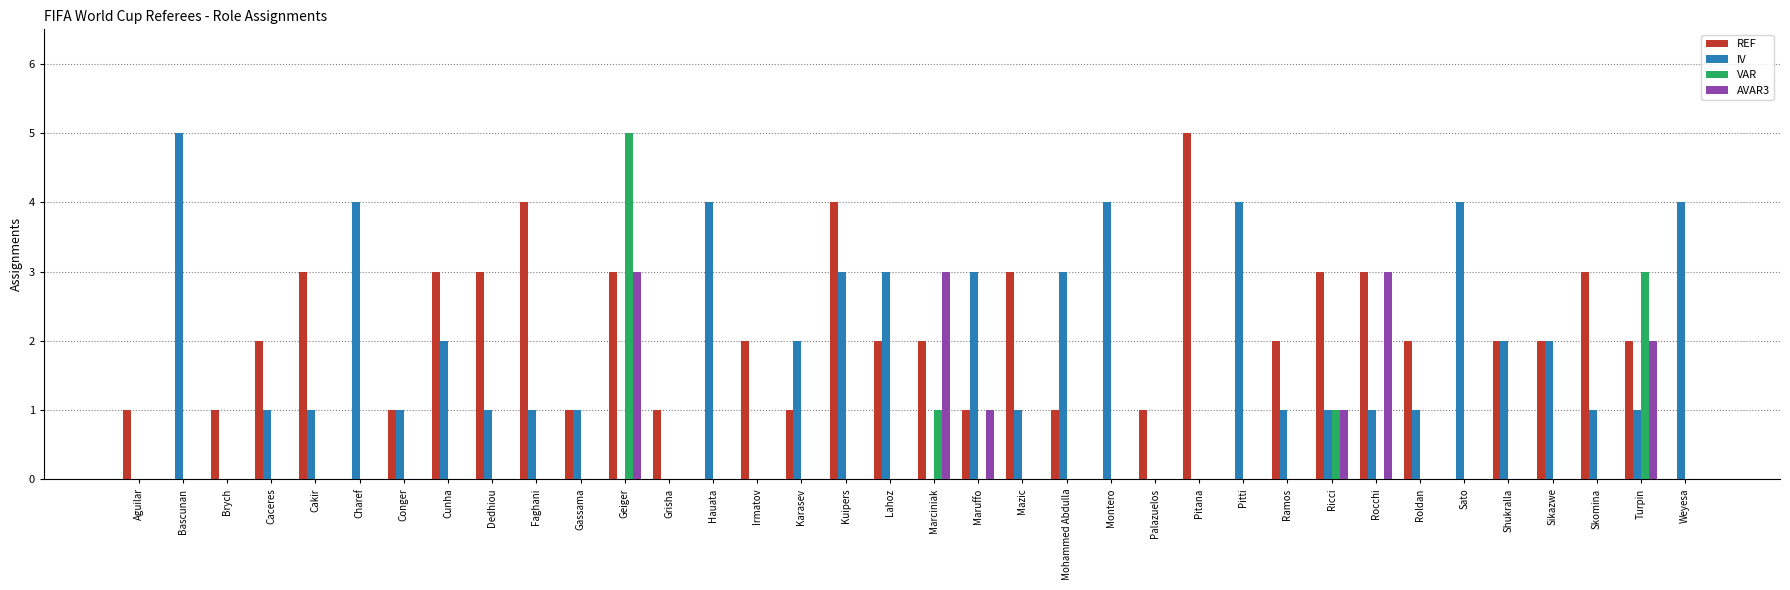

What is the sum of all IV values?

62